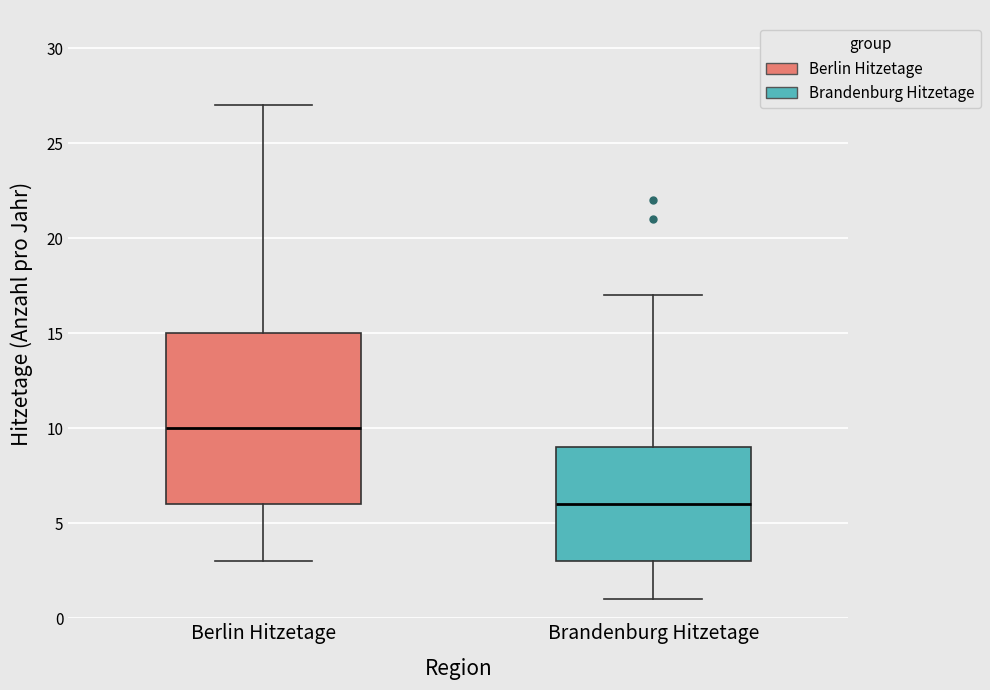

Which box has the lowest median line?

Brandenburg Hitzetage